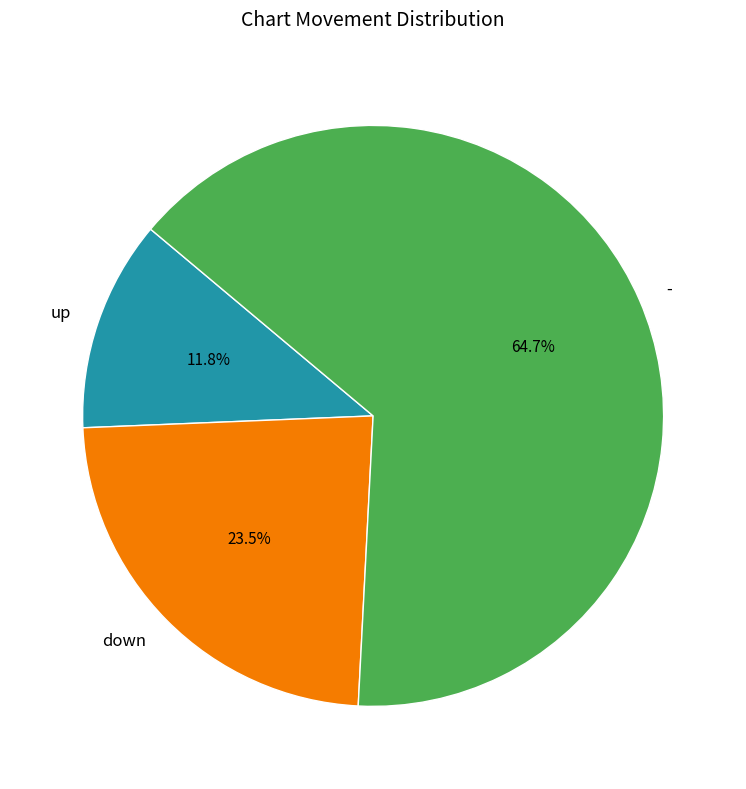

What percentage is NOT represented by -?

35.3%